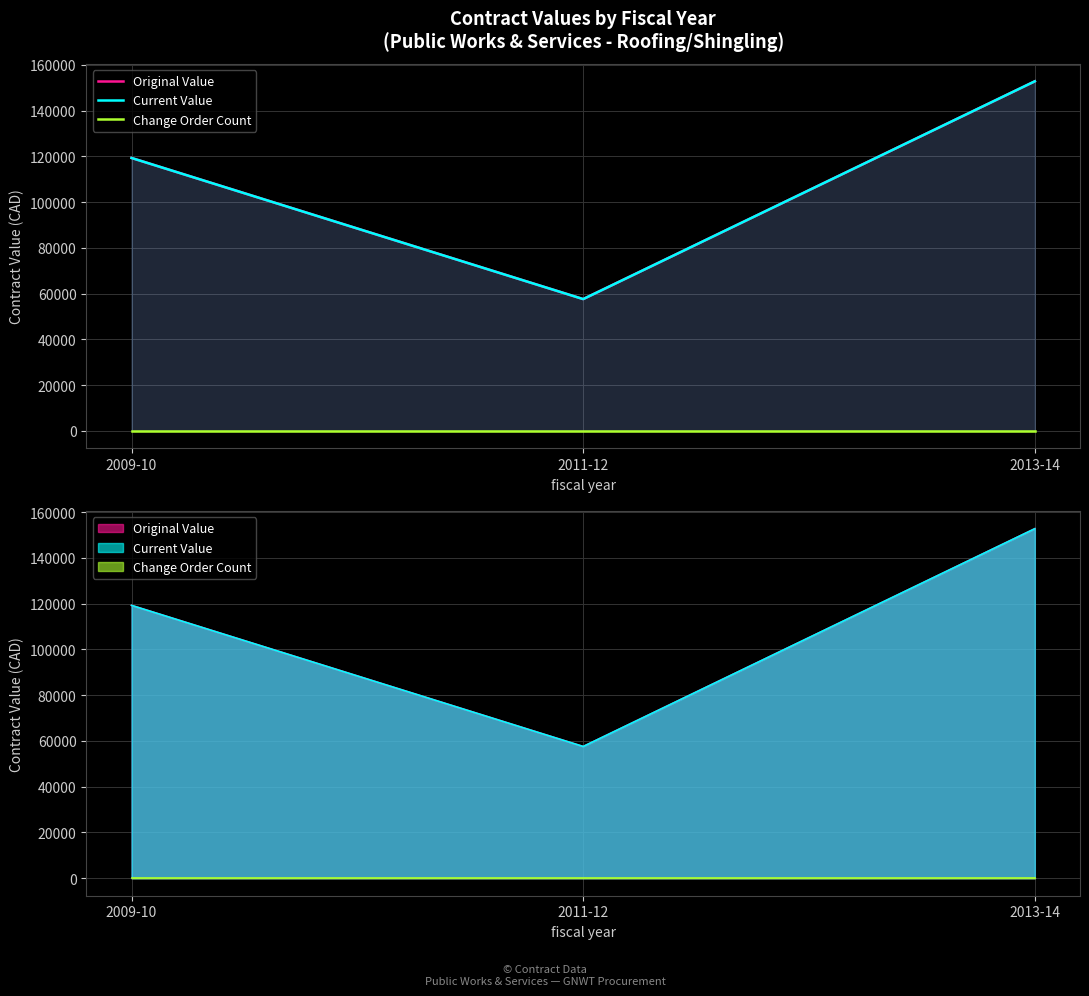

The value of Original Value at 2009-10 is 119267.6. True or false?

True